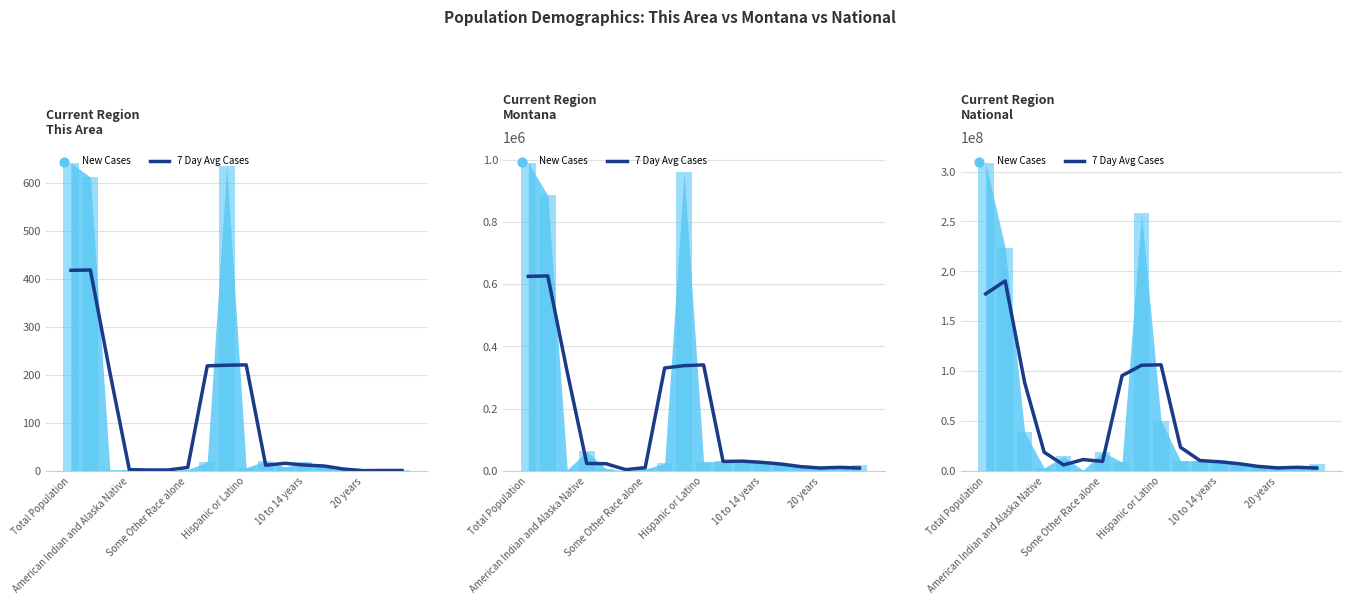

What is the change in value from 7 to 8?

+10456742.0